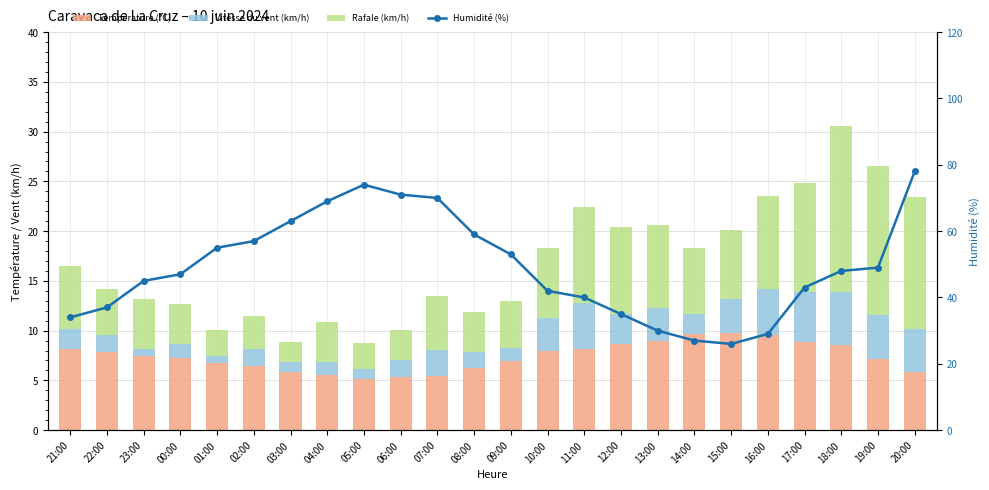

Reading left to right, extract all data points from this chart.

Température (ºC): 8.2	7.9	7.5	7.3	6.8	6.5	5.9	5.5	5.1	5.4	5.4	6.2	6.9	8.0	8.1	8.7	9.0	9.6	9.8	9.5	8.8	8.5	7.2	5.8
Vitesse du vent (km/h): 2.0	1.7	0.7	1.3	0.7	1.7	1.0	1.3	1.0	1.7	2.7	1.7	1.3	3.3	4.7	3.0	3.3	2.0	3.3	4.7	5.0	5.3	4.3	4.3
Rafale (km/h): 6.3	4.7	5.0	4.0	2.7	3.3	2.0	4.0	2.7	3.0	5.3	4.0	4.7	7.0	9.7	8.7	8.3	6.7	7.0	9.3	11.0	16.7	15.0	13.3
Humidité (%): 34.0	37.0	45.0	47.0	55.0	57.0	63.0	69.0	74.0	71.0	70.0	59.0	53.0	42.0	40.0	35.0	30.0	27.0	26.0	29.0	43.0	48.0	49.0	78.0